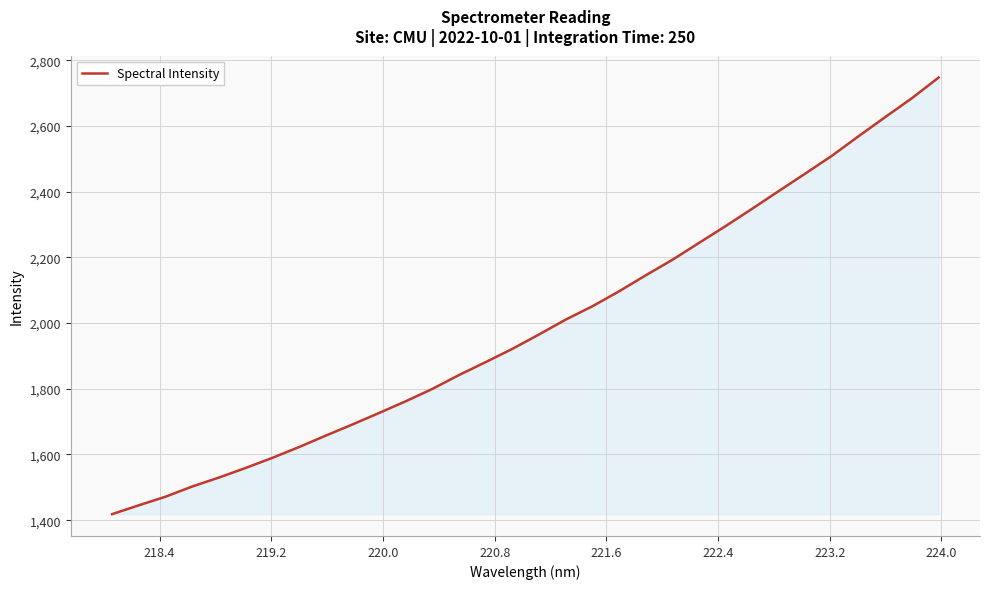

What is the smallest value displayed?

1418.5